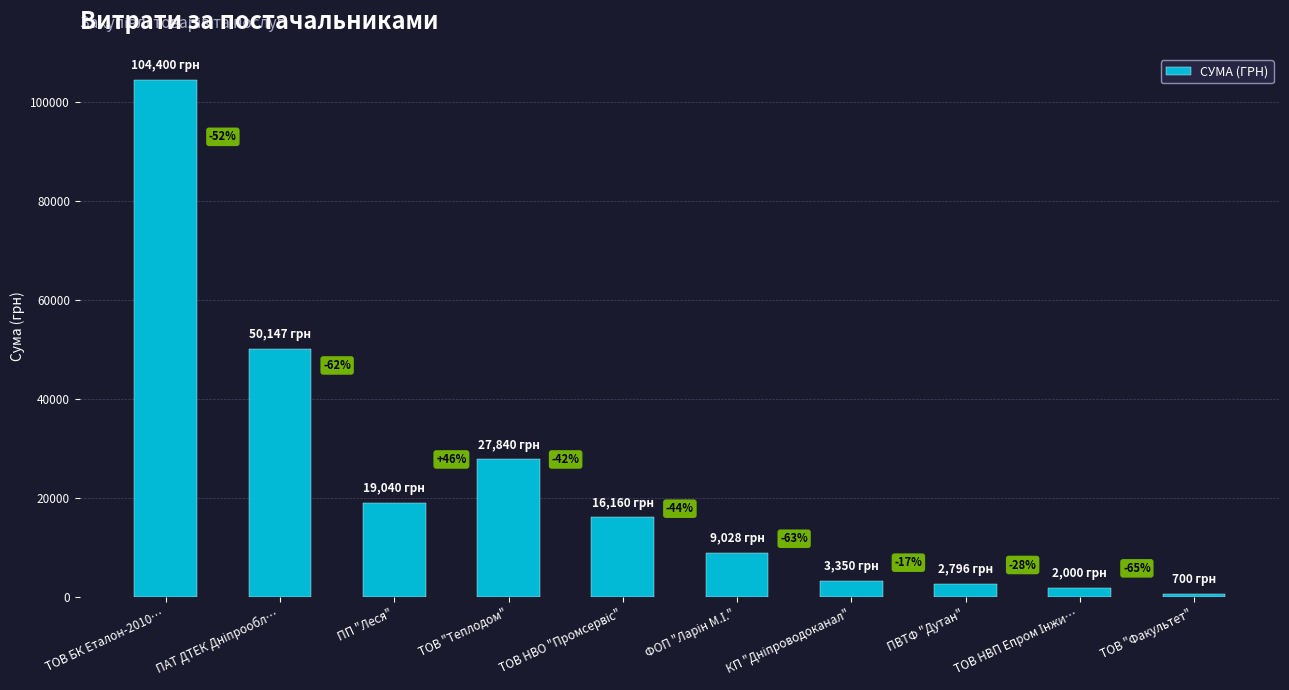

Reading left to right, what are all the values shown in this chart?

104400.0	50146.6	19040.1	27840.0	16160.0	9027.6	3350.4	2796.0	2000.0	700.0